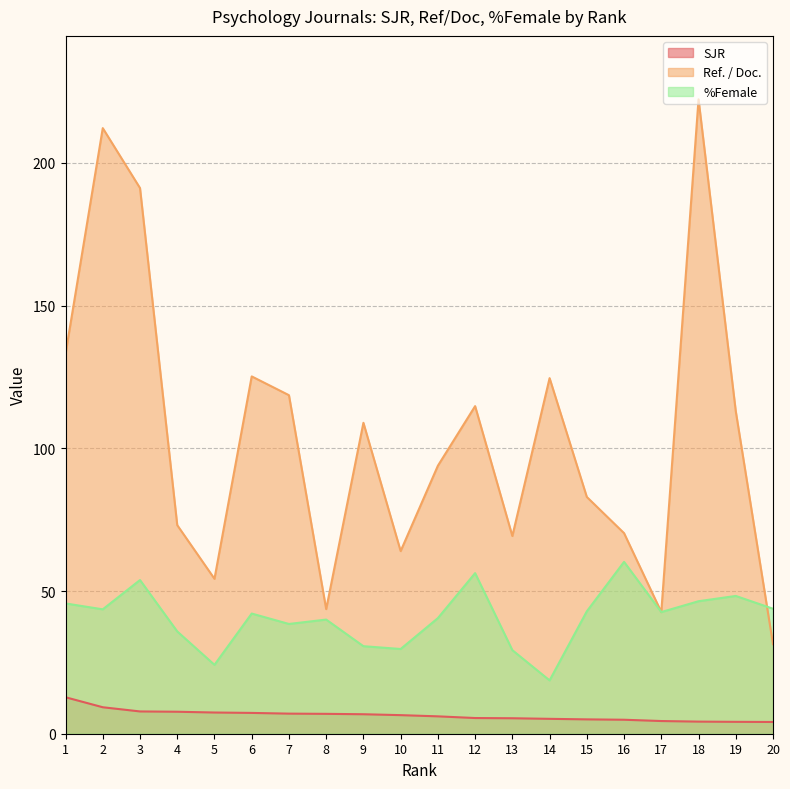

True or false: %Female and SJR cross at least once.

False